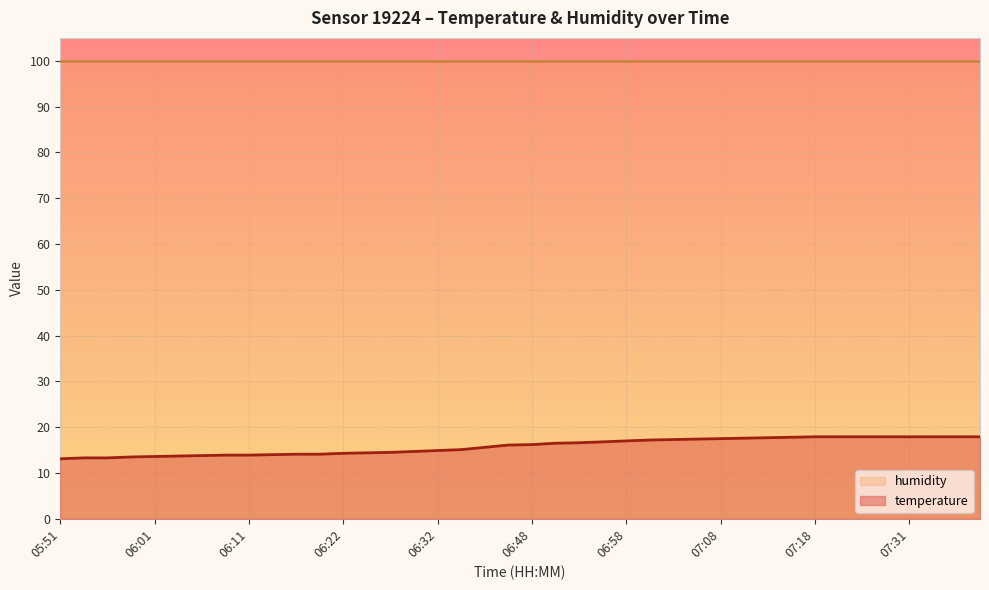

What is the sum of the values at 05:59 and 05:56?

26.8